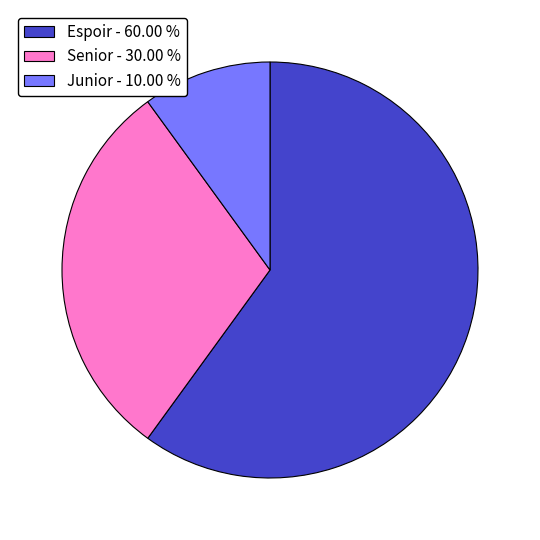

Which category has the biggest portion of the pie?

Espoir